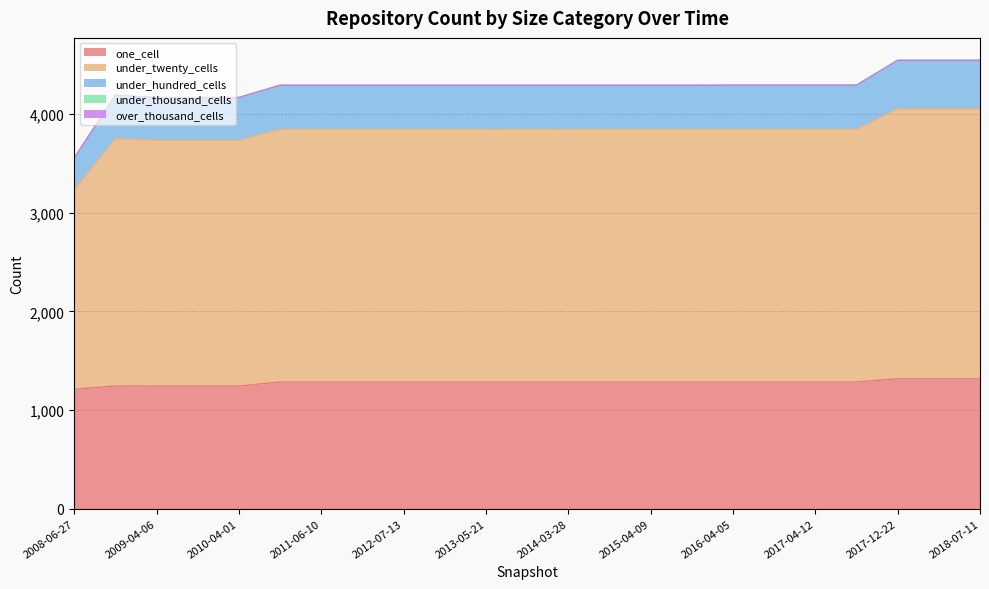

Is the value of one_cell at 2008-10-10 greater than the value of under_twenty_cells at 2016-10-07?

No